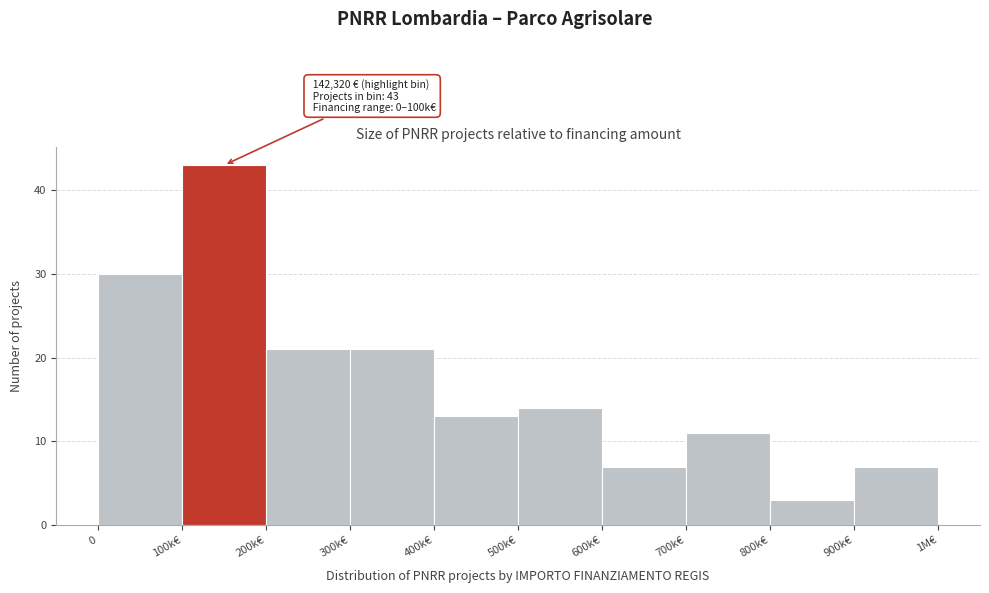

Reading left to right, what are all the values shown in this chart?

30	43	21	21	13	14	7	11	3	7